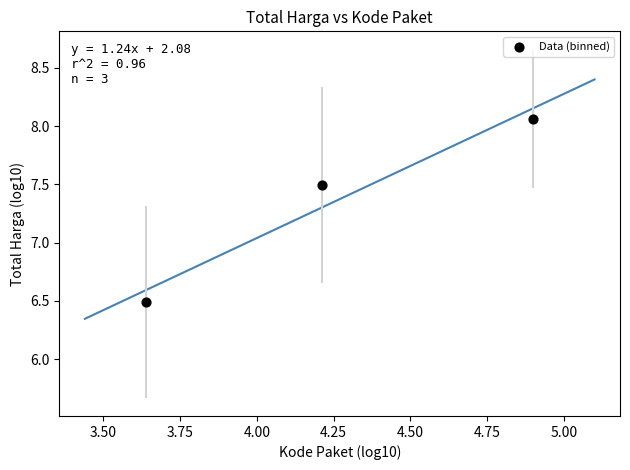

What is the average X value?

4.3